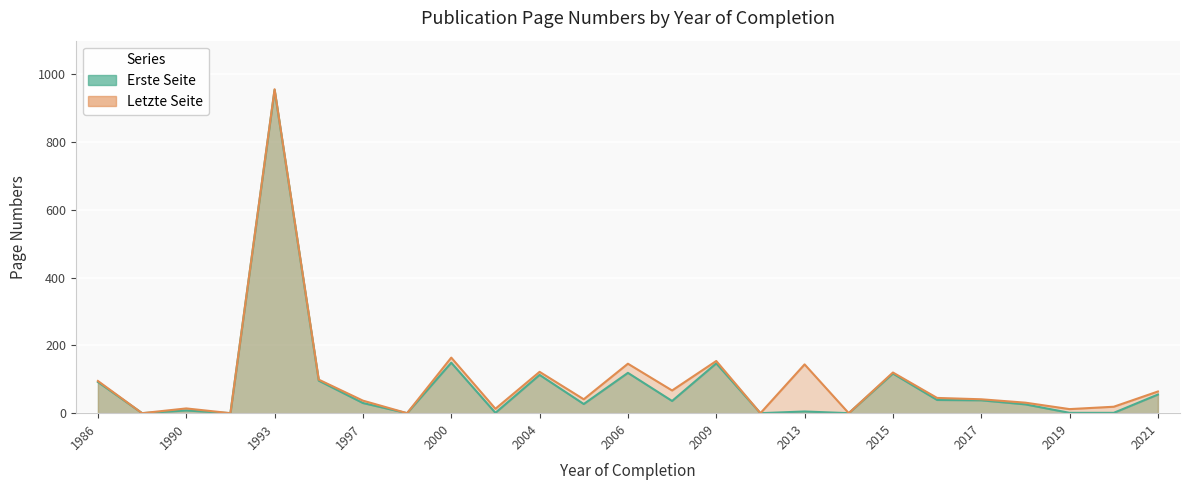

What are all the series names shown in the legend?

Erste Seite, Letzte Seite